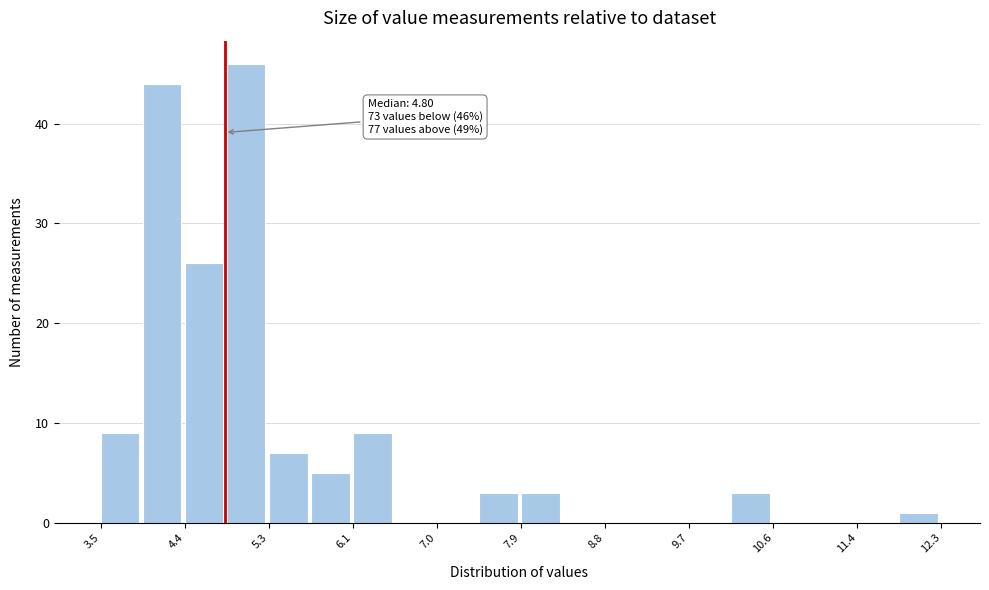

Which range on the x-axis has the tallest bar?

4.8 to 5.3